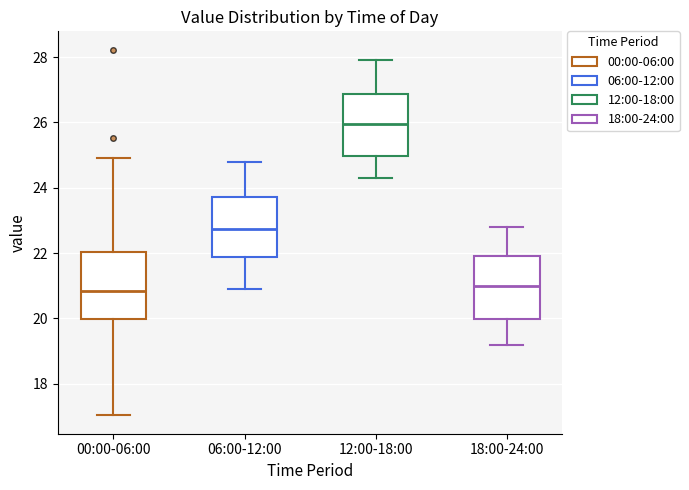

Reading left to right, transcribe this box plot: for each box, give where its median line is, the range the box spans, and where its two whiskers end, as read against the y-axis. The values are not printed on the chart, so give them approximately, as read against the axis.

00:00-06:00: median 20.8, box 20.0 to 22.0, whiskers 17.0 to 25.0
06:00-12:00: median 22.8, box 21.8 to 23.8, whiskers 21.0 to 24.8
12:00-18:00: median 26.0, box 25.0 to 26.8, whiskers 24.4 to 28.0
18:00-24:00: median 21.0, box 20.0 to 22.0, whiskers 19.2 to 22.8